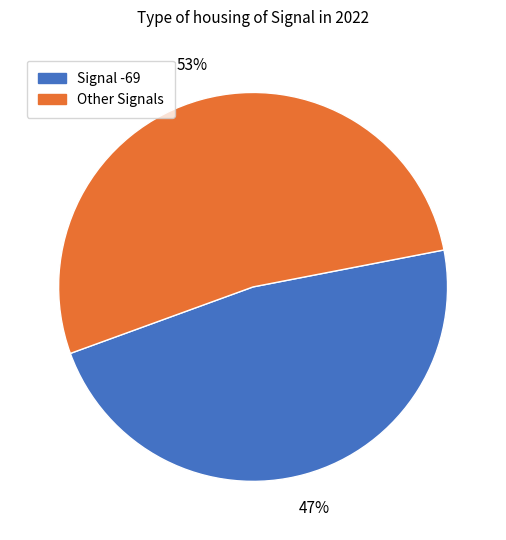

Which slice is the largest?

Other Signals